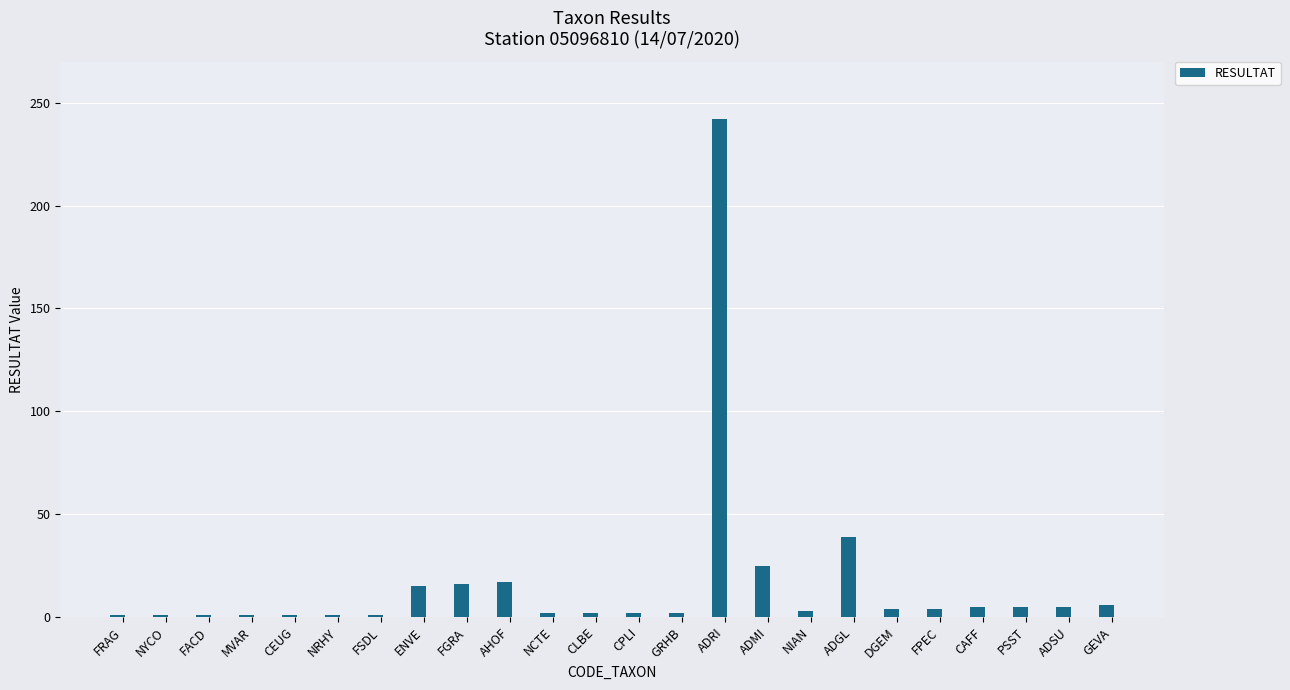

Is it true that the value at ADMI is 39?

False